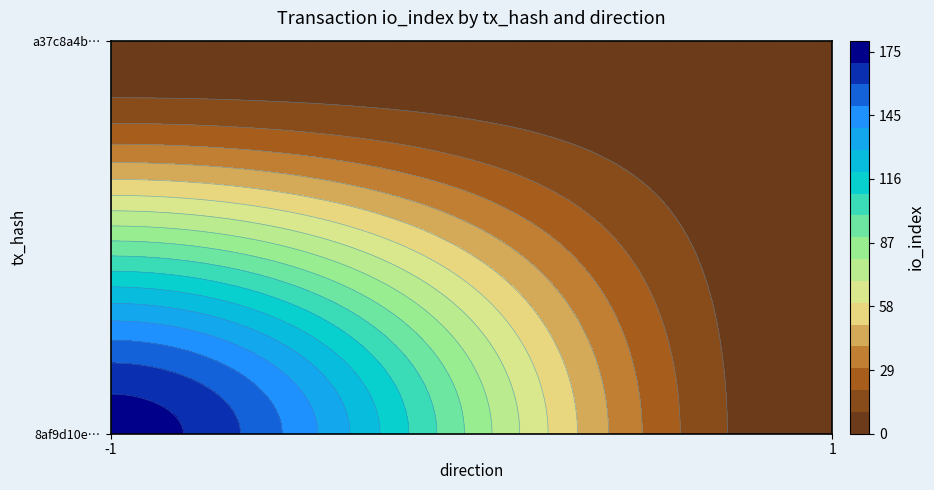

What is the difference between the maximum and minimum values in the 8af9d10eaa475a846527b83133ba24cc6dc7d3f series?

176